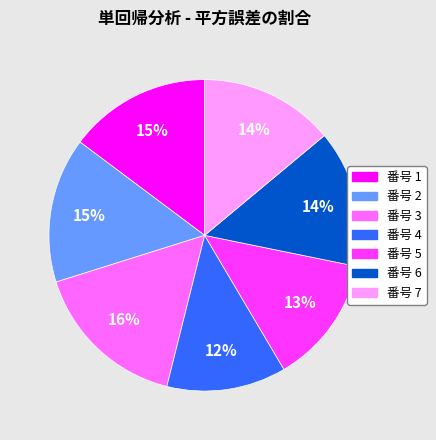

To the nearest percent, what is the difference between the largest and smallest slice percentages?

4%